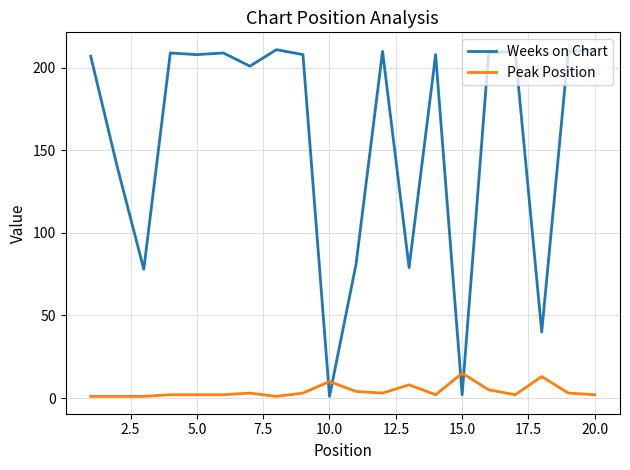

True or false: Weeks on Chart has more than 2 points higher than both neighbors.

True